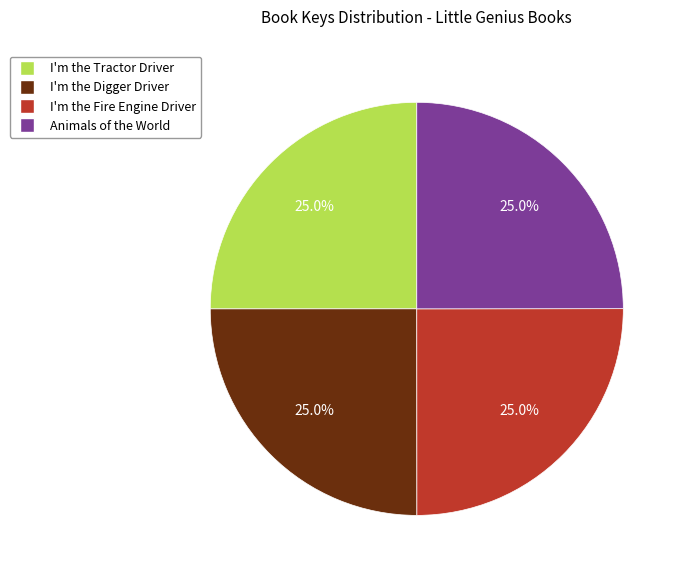

What percentage is the Animals of the World slice, to the nearest percent?

25%